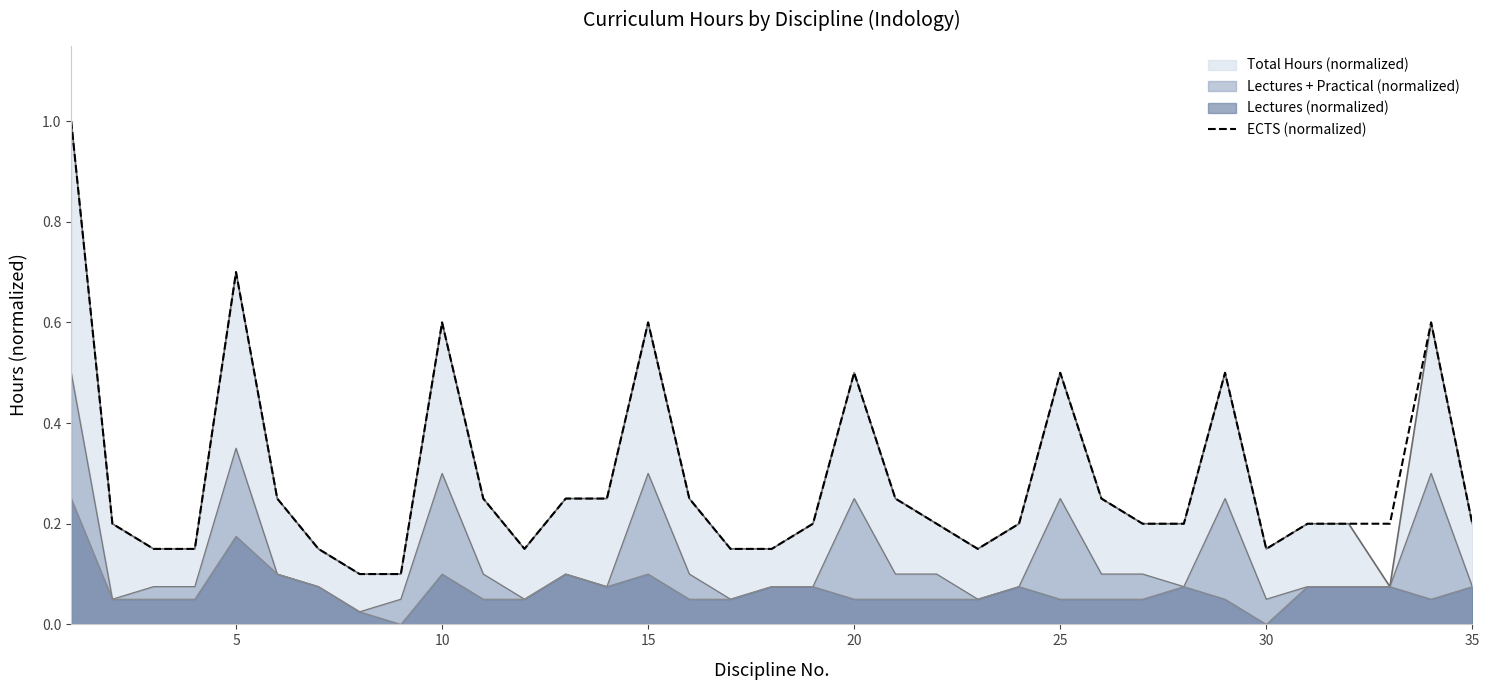

How many points are higher than both their immediate neighbors (excluding endpoints)?

7